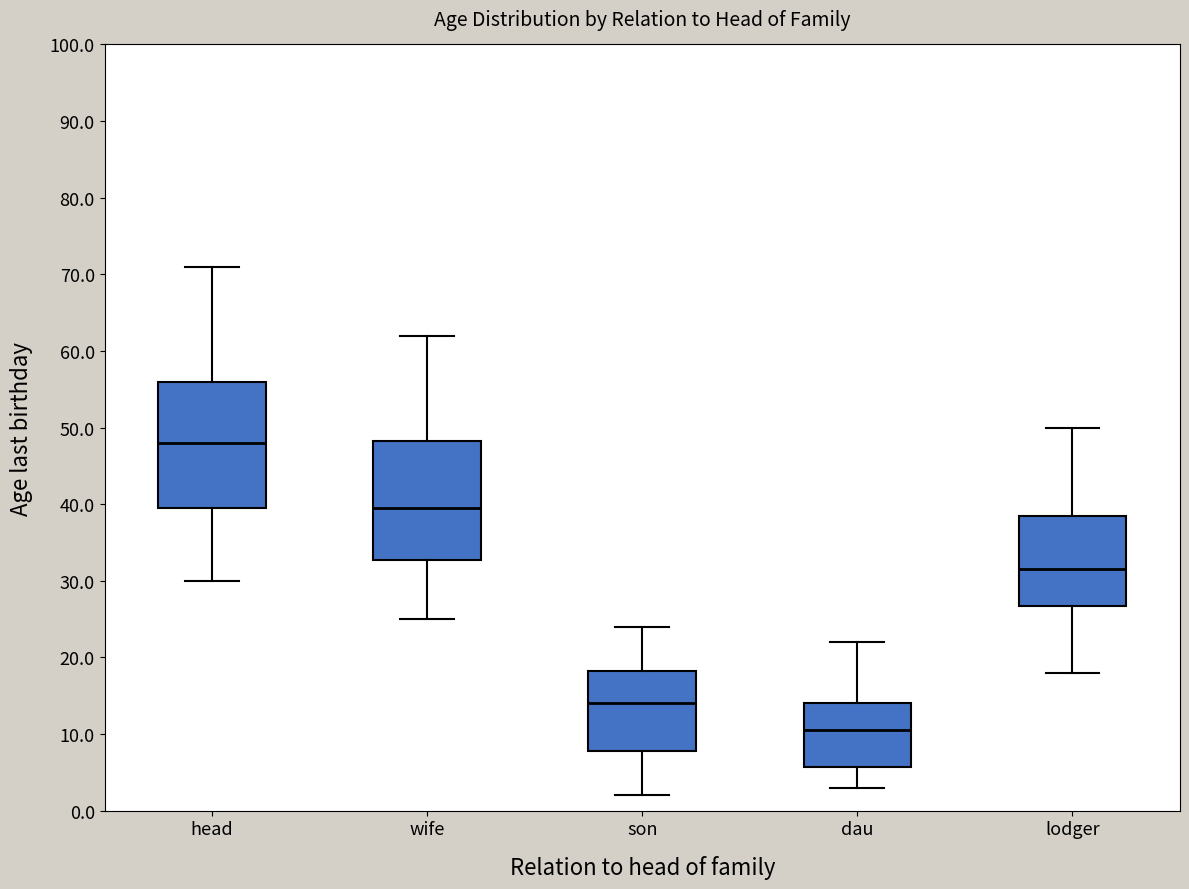

Which box is the tallest, from its lower edge to its upper edge?

head